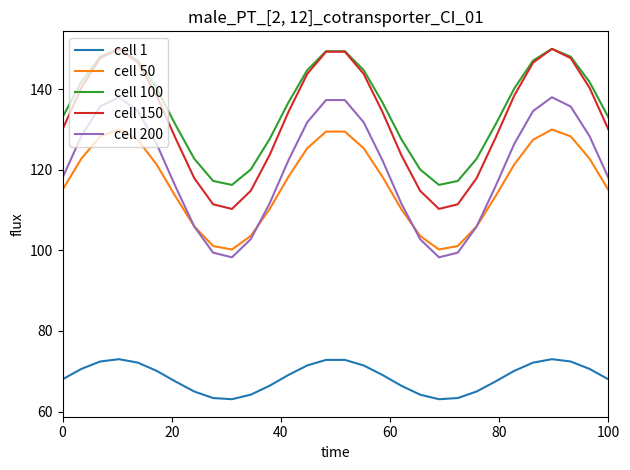

What is the minimum value for cell 100?

116.2